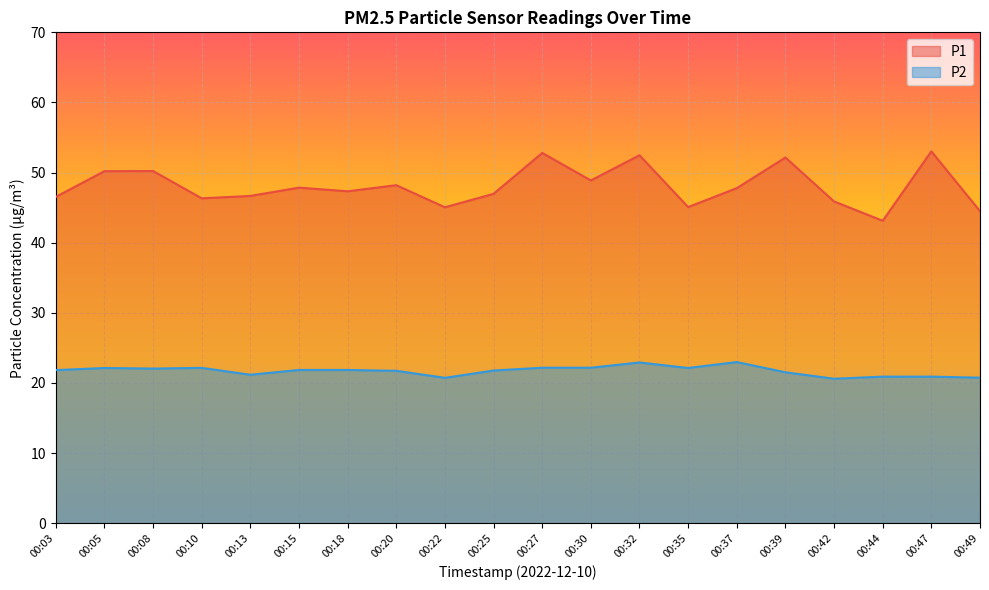

Rank the series at 00:18 from lowest to highest value.

P2, P1